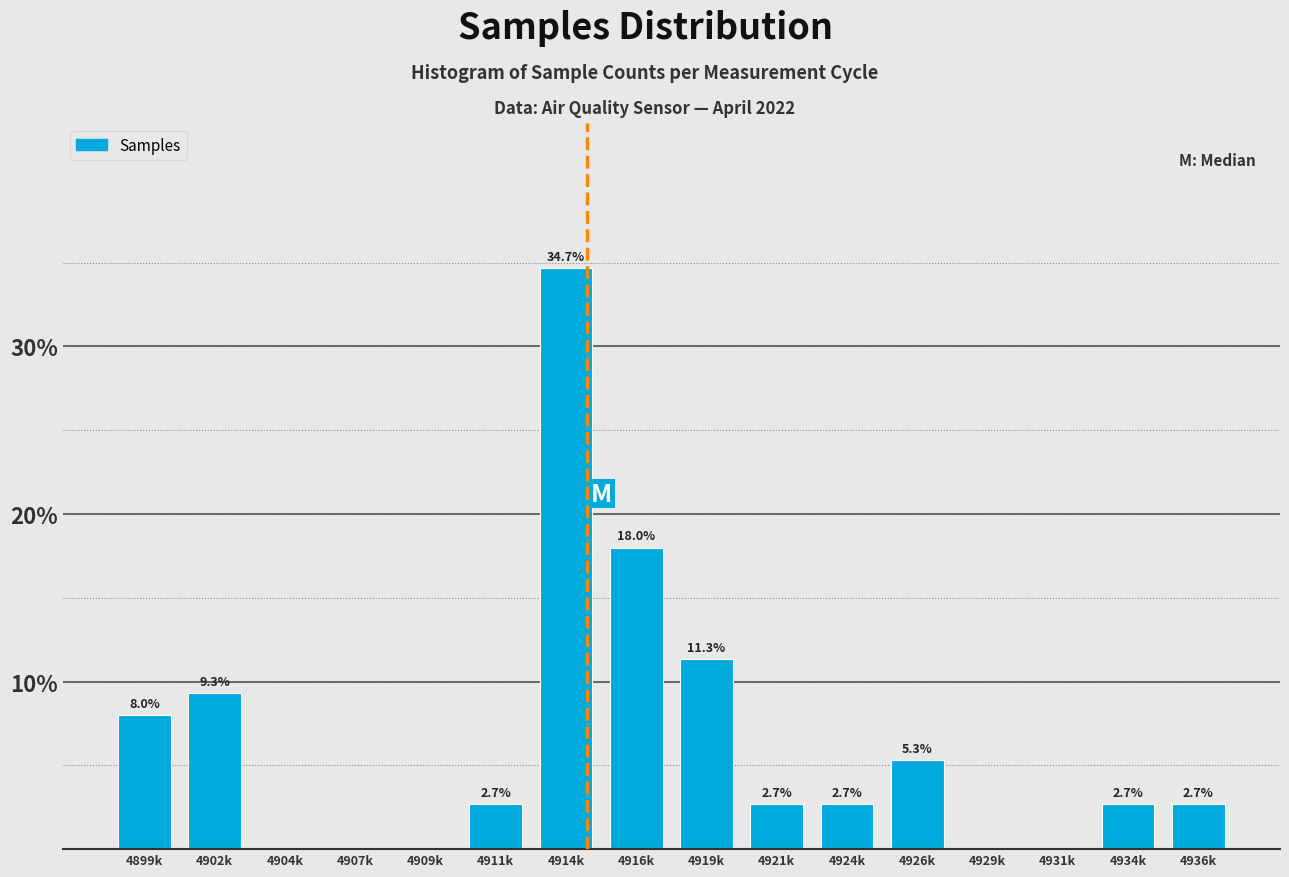

Reading left to right, transcribe all the data shown in this chart.

4899k=8.0	4902k=9.3	4904k=0.0	4907k=0.0	4909k=0.0	4911k=2.7	4914k=34.7	4916k=18.0	4919k=11.3	4921k=2.7	4924k=2.7	4926k=5.3	4929k=0.0	4931k=0.0	4934k=2.7	4936k=2.7